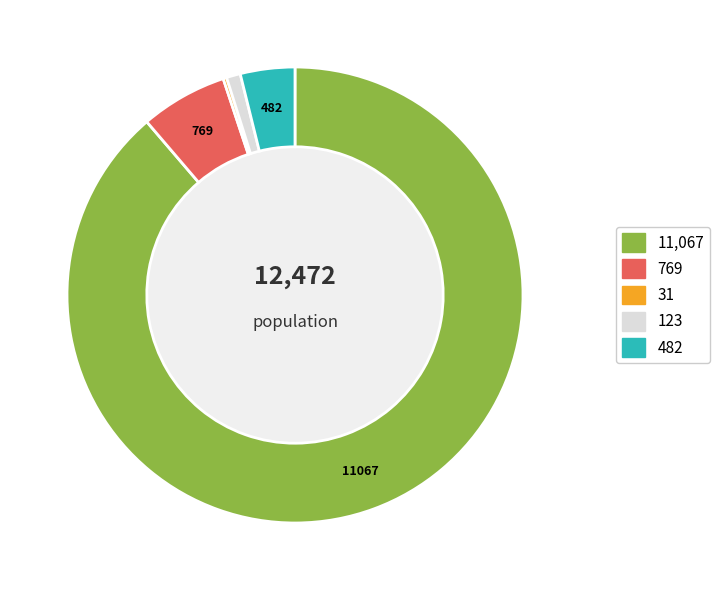

Is there any slice that represents more than half of the pie?

Yes